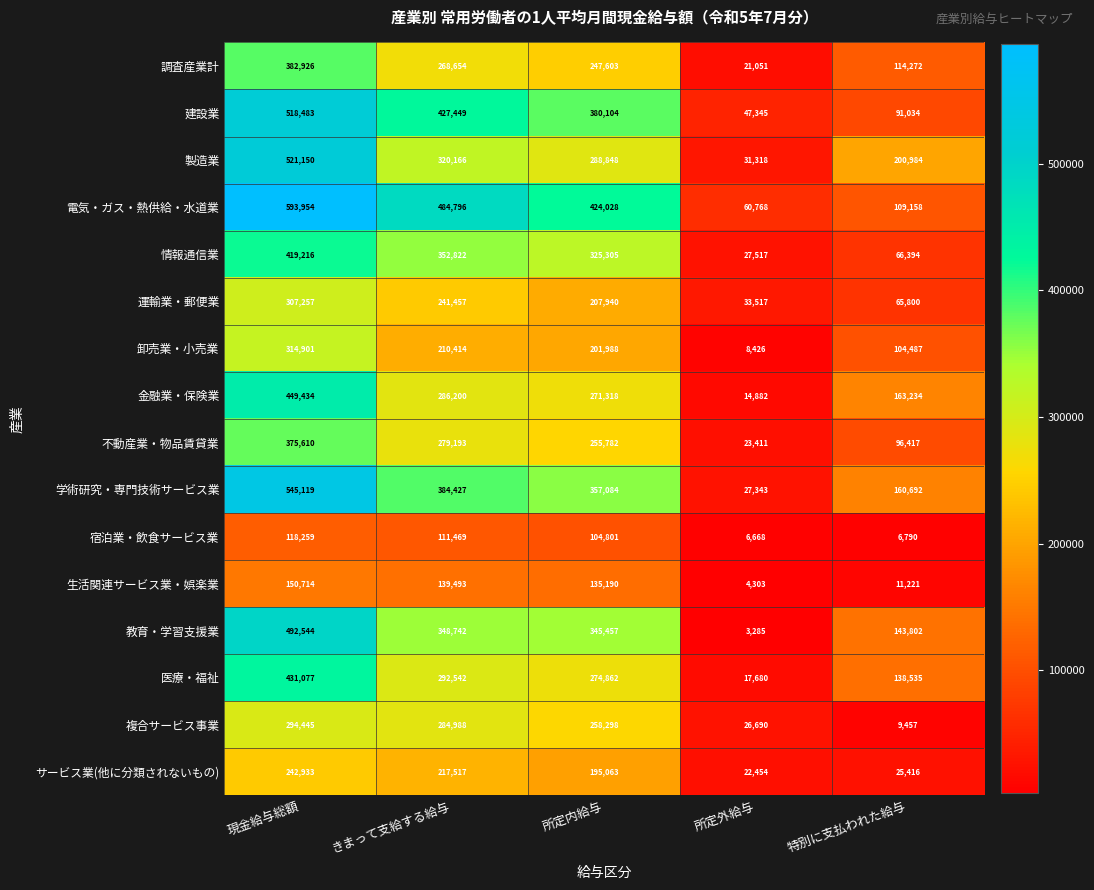

Between 所定内給与 and 特別に支払われた給与, which series saw the biggest shift?

電気・ガス・熱供給・水道業